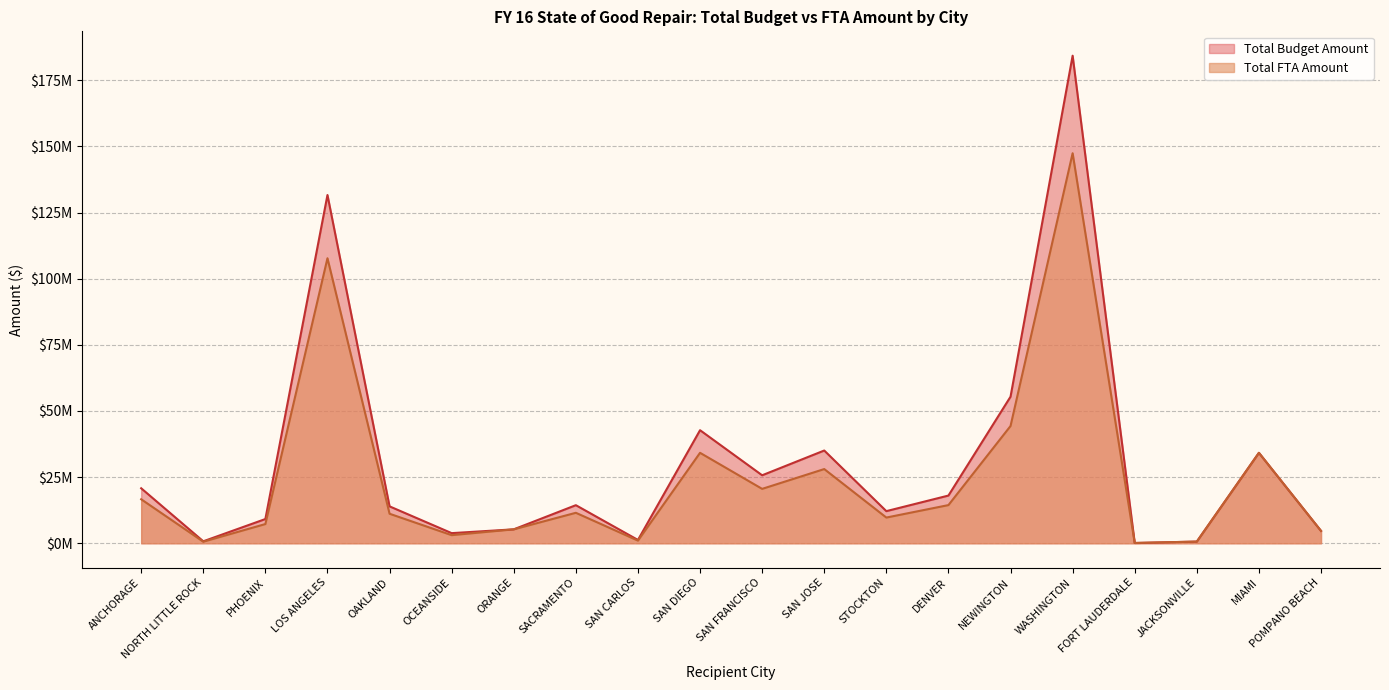

True or false: Total Budget Amount and Total FTA Amount intersect in this chart.

False